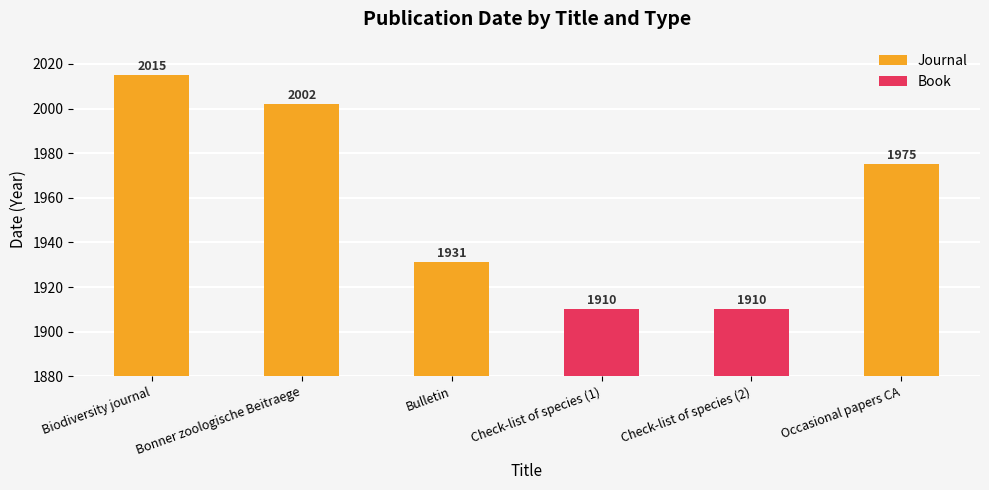

Between Check-list of species (1) and Bulletin, which is larger?

Bulletin